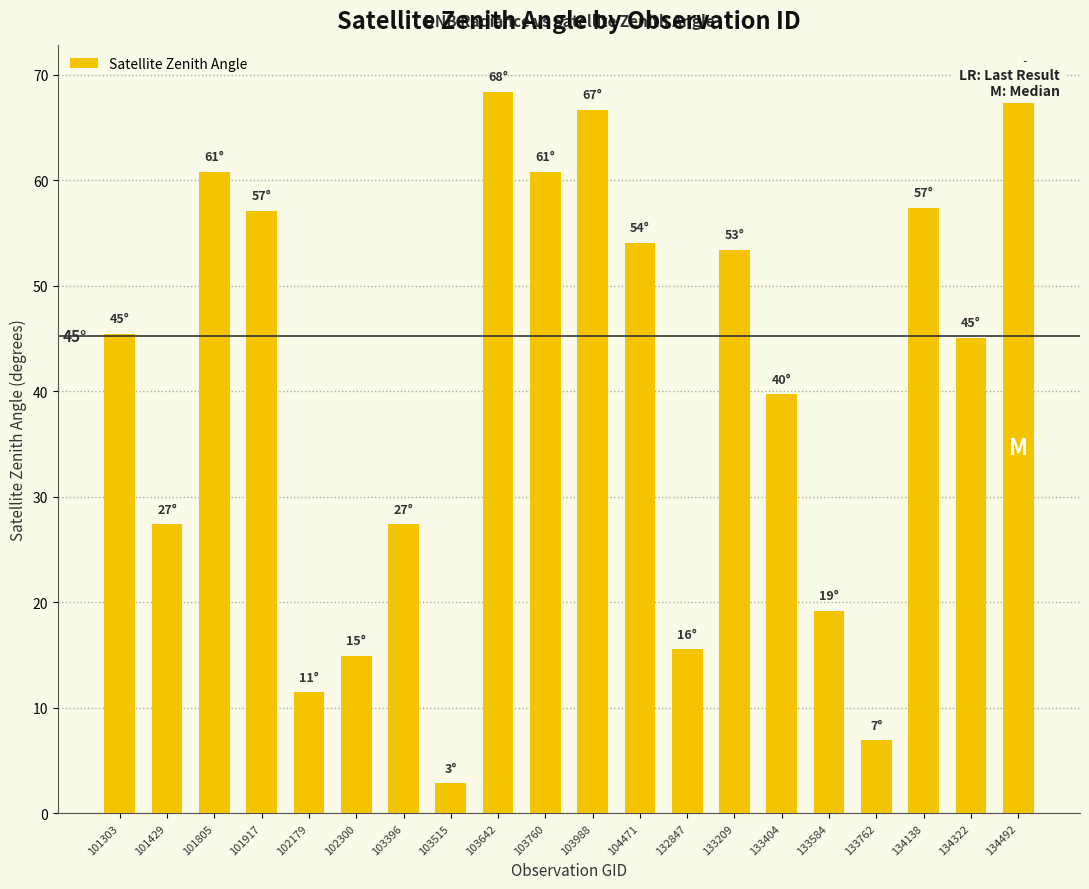

How many data points are above 45?

11